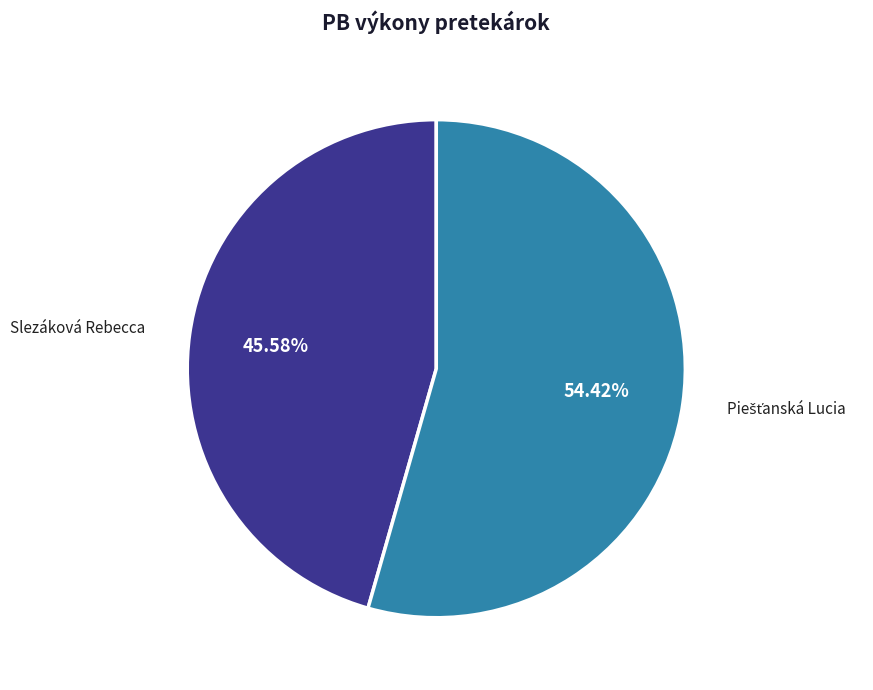

What is the smallest slice in the pie chart?

Slezáková Rebecca